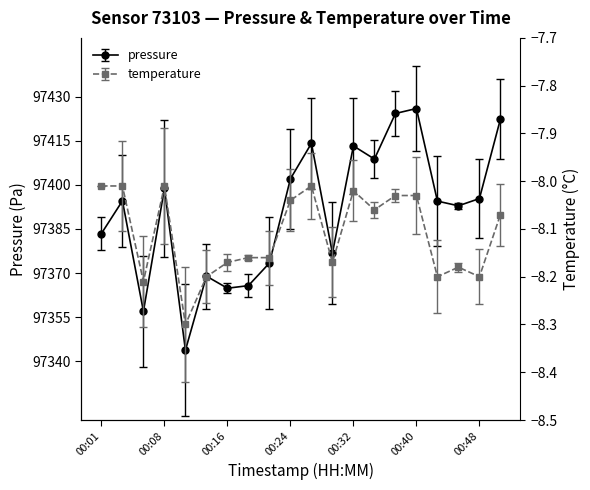

What is the difference between the maximum and minimum values in the temperature series?

0.3